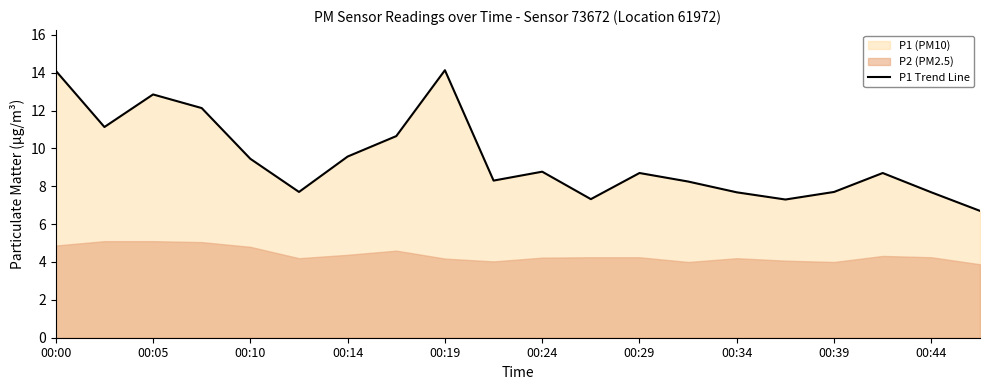

Reading left to right, extract all data points from this chart.

14.1	11.1	12.8	12.1	9.4	7.7	9.6	10.7	14.1	8.3	8.8	7.3	8.7	8.2	7.7	7.3	7.7	8.7	7.7	6.7